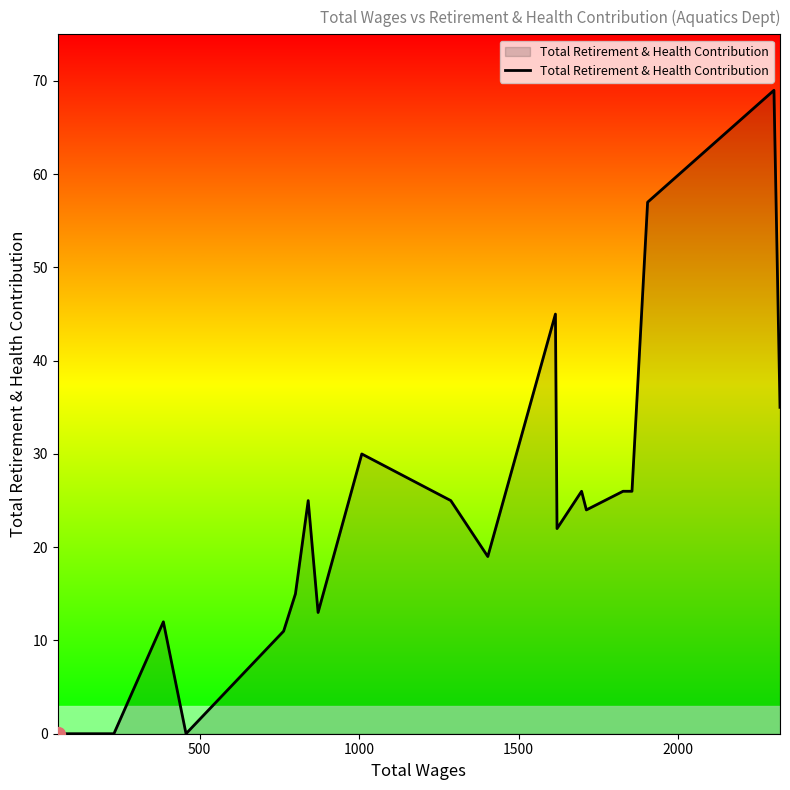

What is the difference between the maximum and minimum values?

69